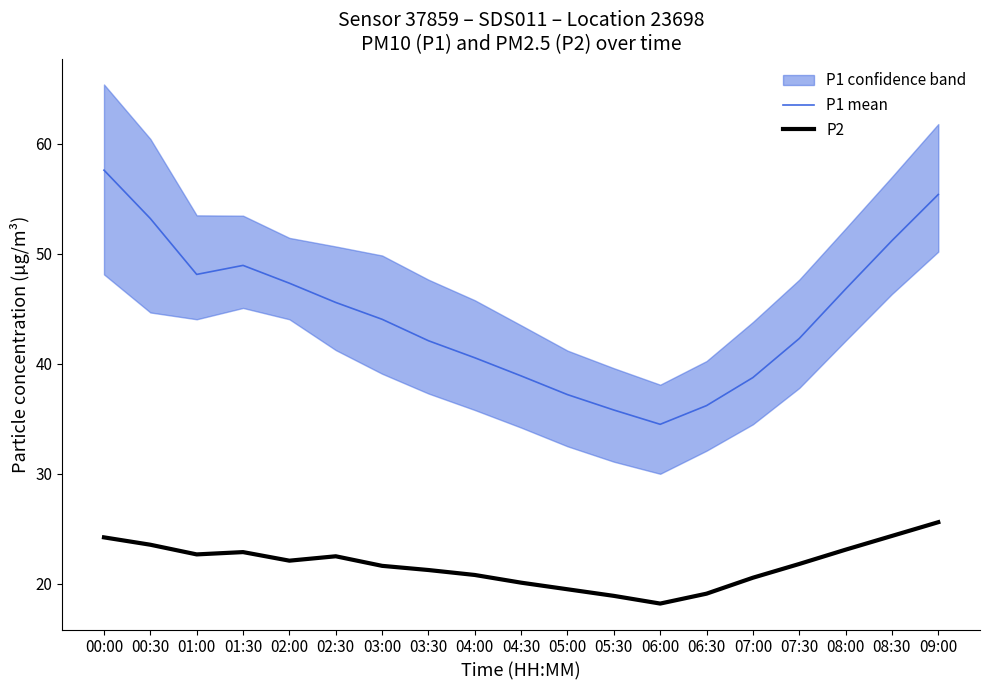

At which category is the sum across all series the highest?

00:00